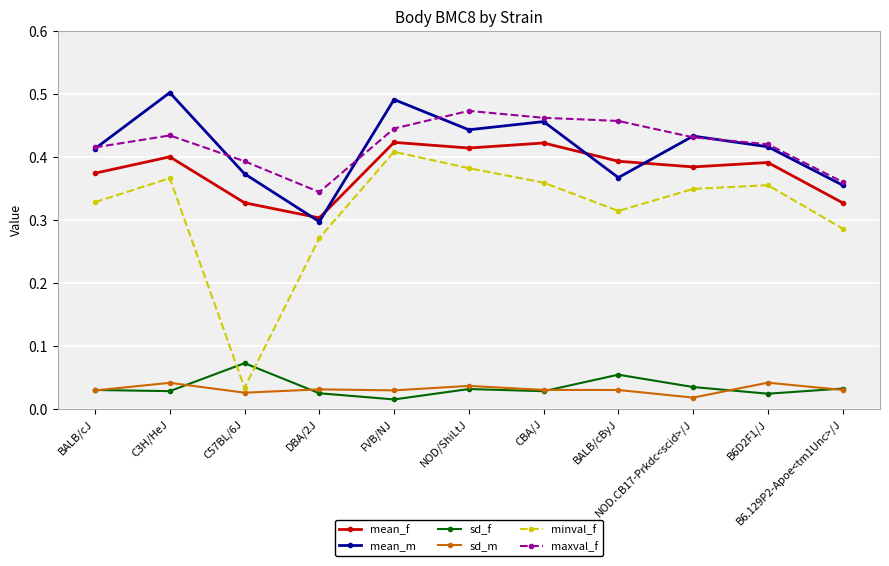

What is the label of the 9th point from the left?

NOD.CB17-Prkdc<scid>/J